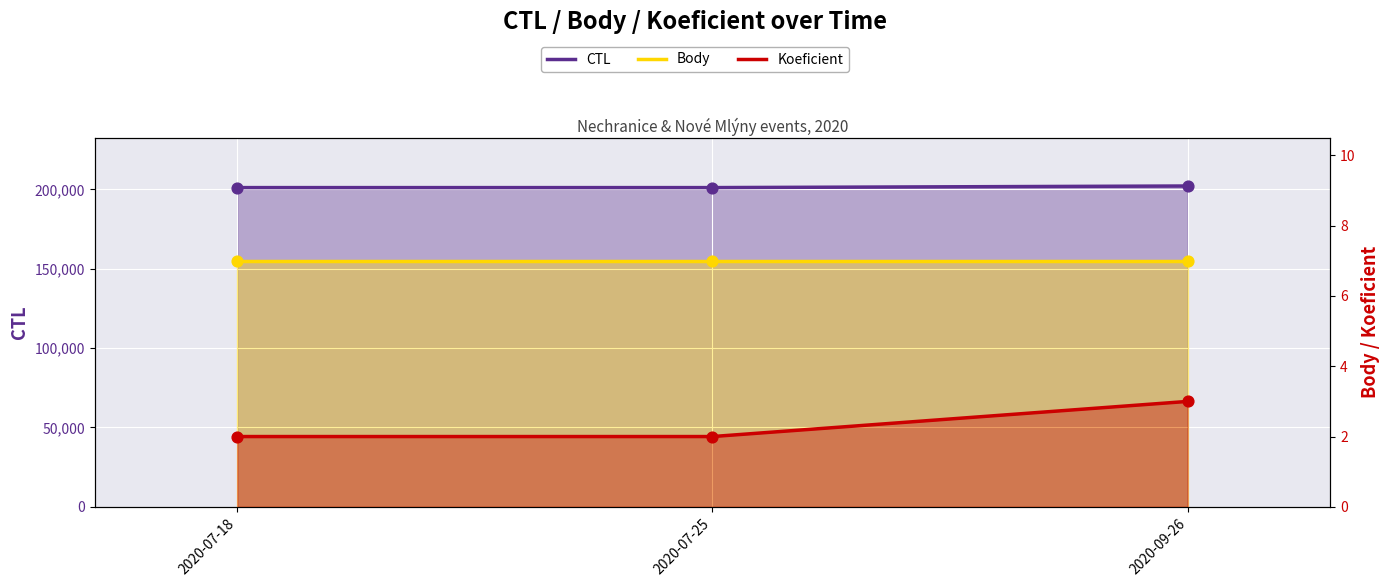

What are all the series names shown in the legend?

CTL, Body, Koeficient